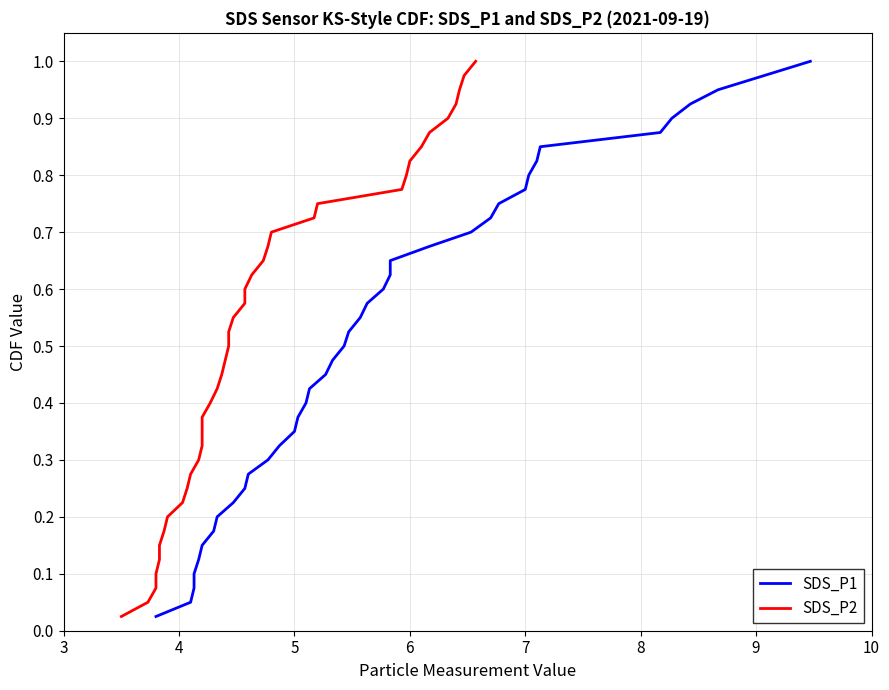

True or false: SDS_P2 and SDS_P1 cross at least once.

False